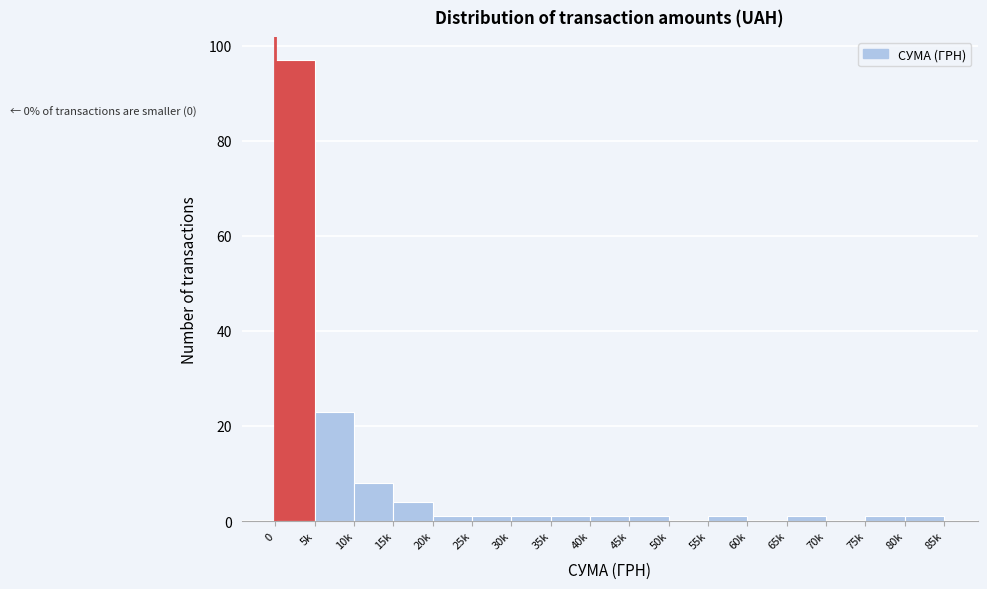

Reading left to right, what are all the values shown in this chart?

0=97	5k=23	10k=8	15k=4	20k=1	25k=1	30k=1	35k=1	40k=1	45k=1	50k=0	55k=1	60k=0	65k=1	70k=0	75k=1	80k=1